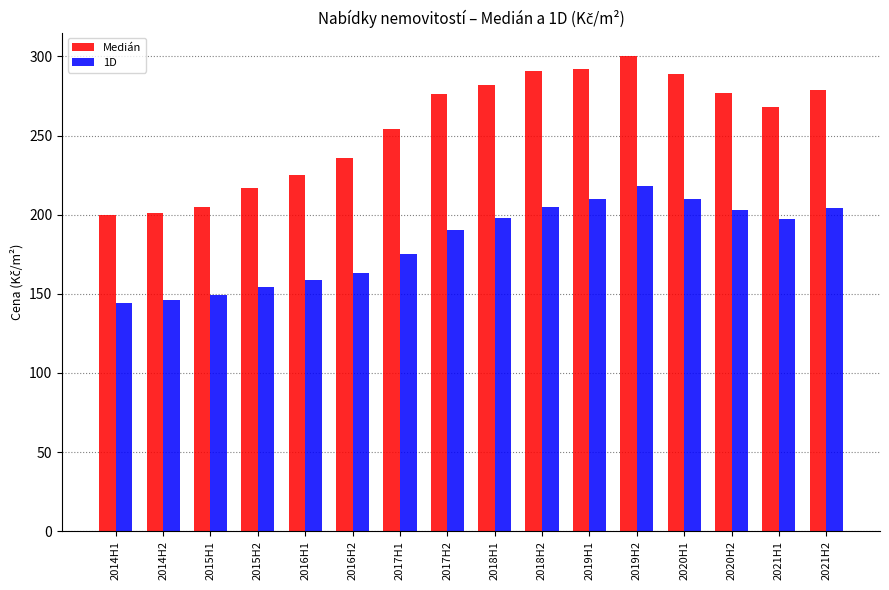

How many values in the Medián series are below 276?

8